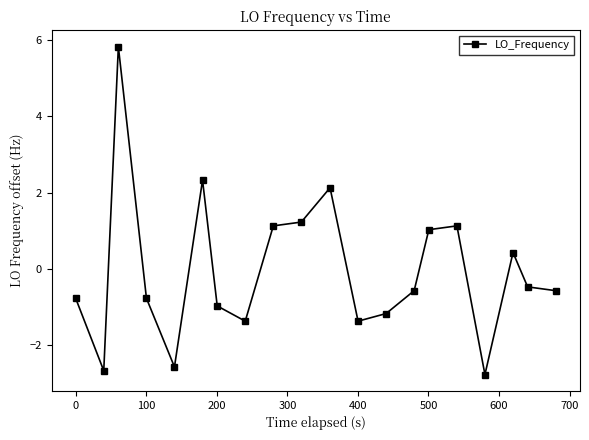

What is the greatest value displayed?

5.8